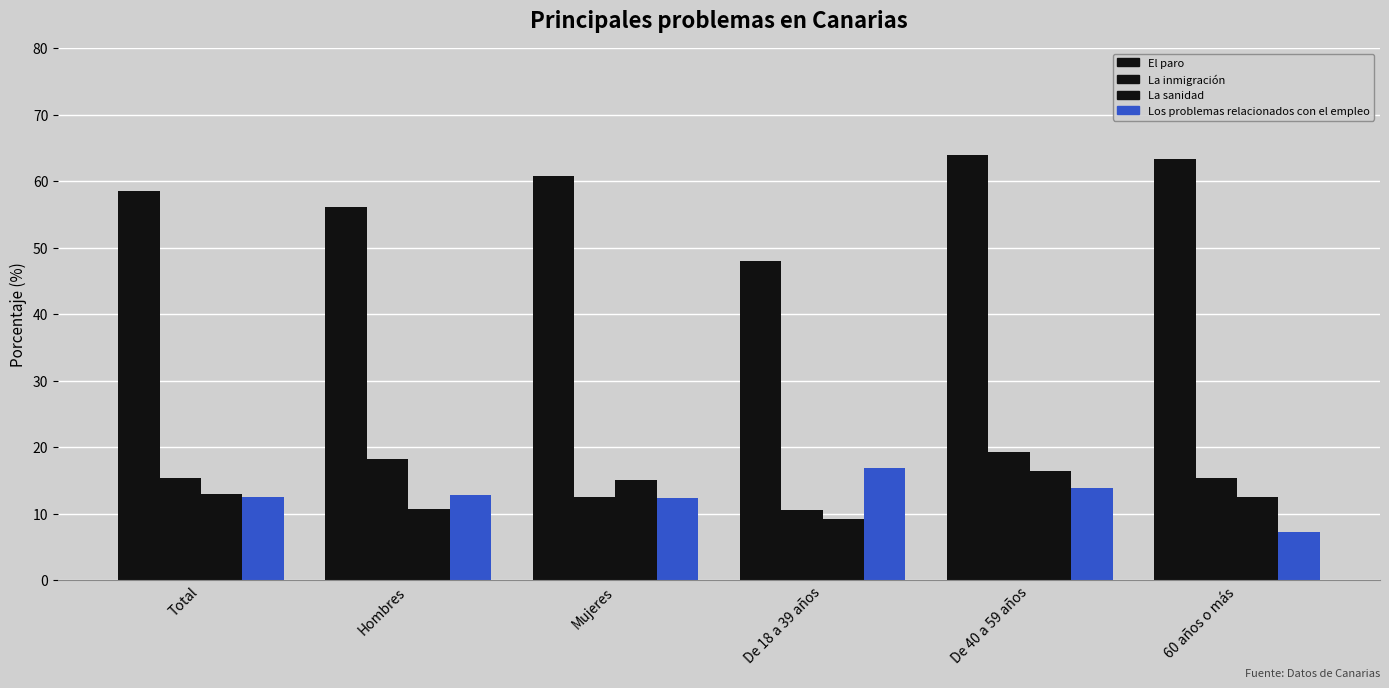

At Hombres, list the series in order from smallest to largest.

La sanidad, Los problemas relacionados con el empleo, La inmigración, El paro